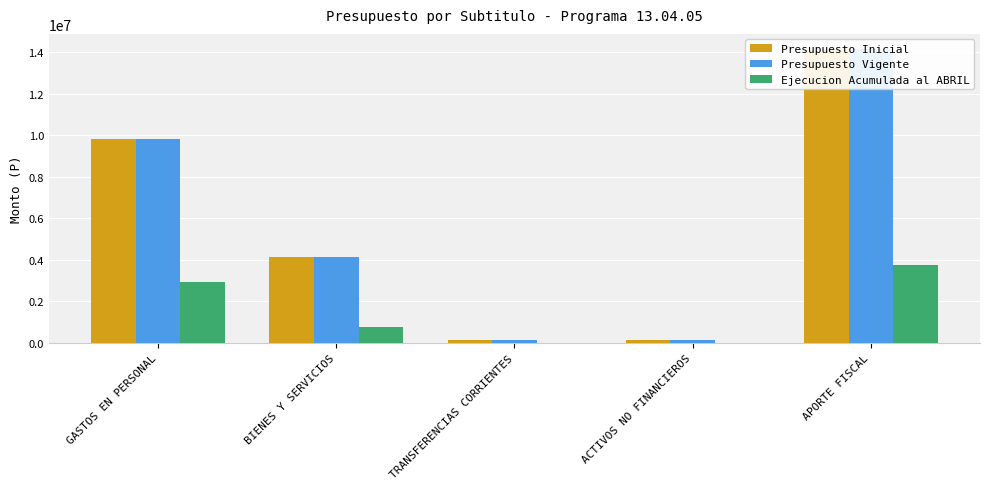

Which series has the largest total across all categories?

Presupuesto Inicial